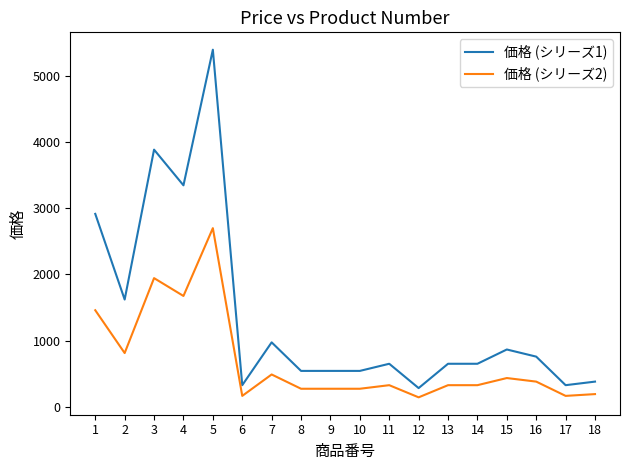

True or false: 価格 (シリーズ1) and 価格 (シリーズ2) intersect in this chart.

False